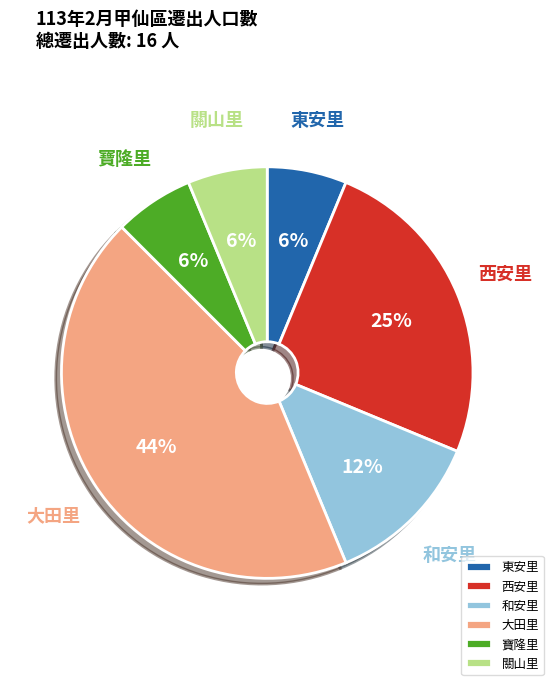

Do 西安里 and 大田里 together represent more than half of the pie?

Yes